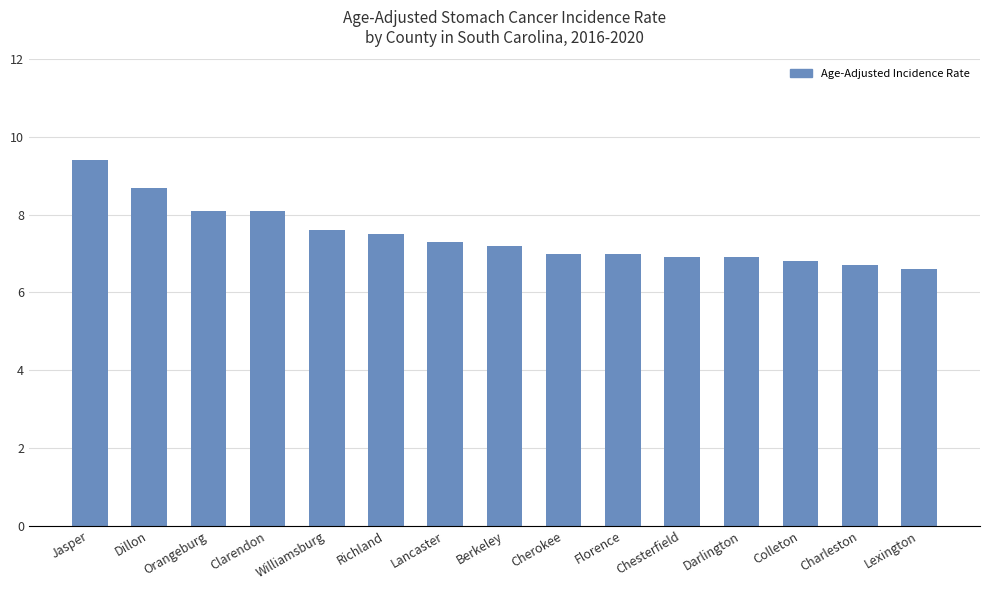

What is the difference between the maximum and minimum values?

2.8